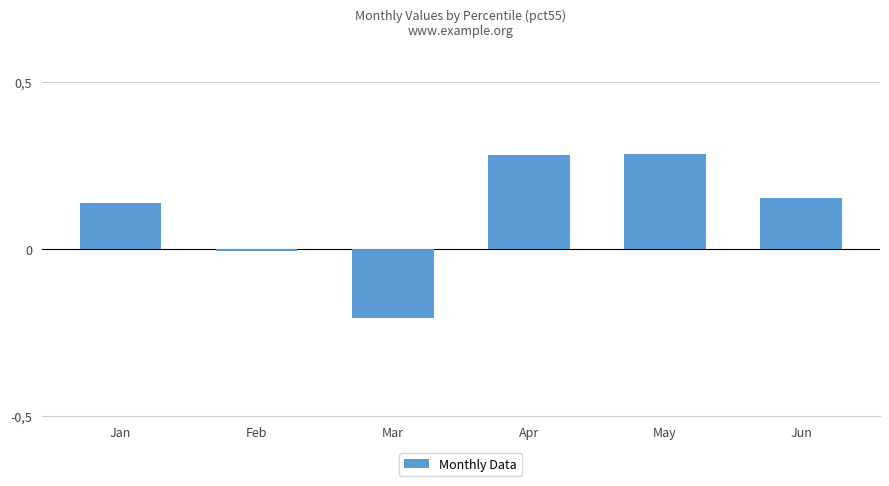

Reading left to right, extract all data points from this chart.

0.1	-0.0	-0.2	0.3	0.3	0.2